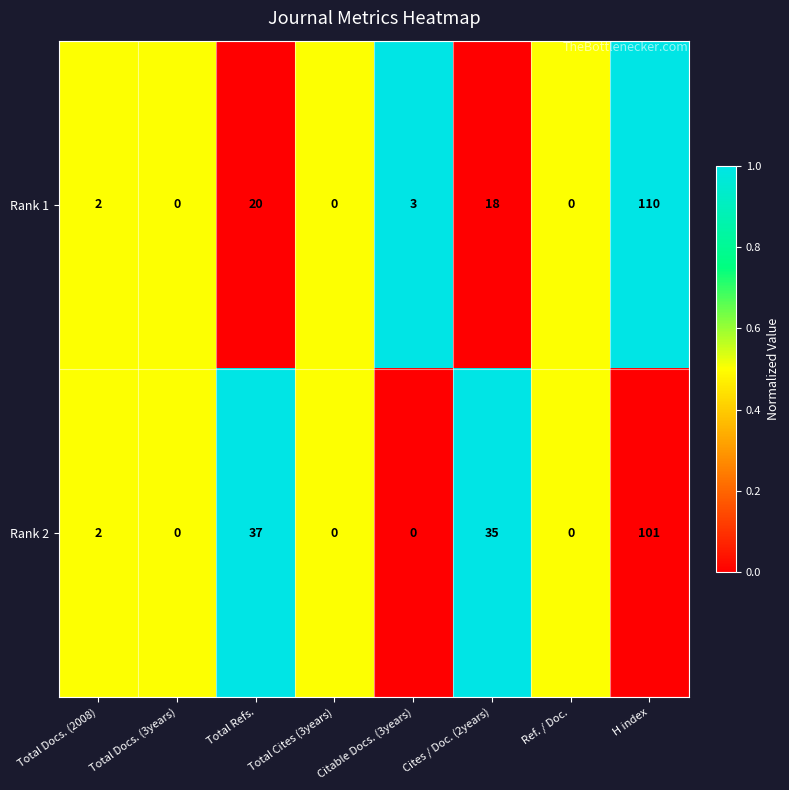

At which label is Rank 1 closest to 55?

Total Refs.